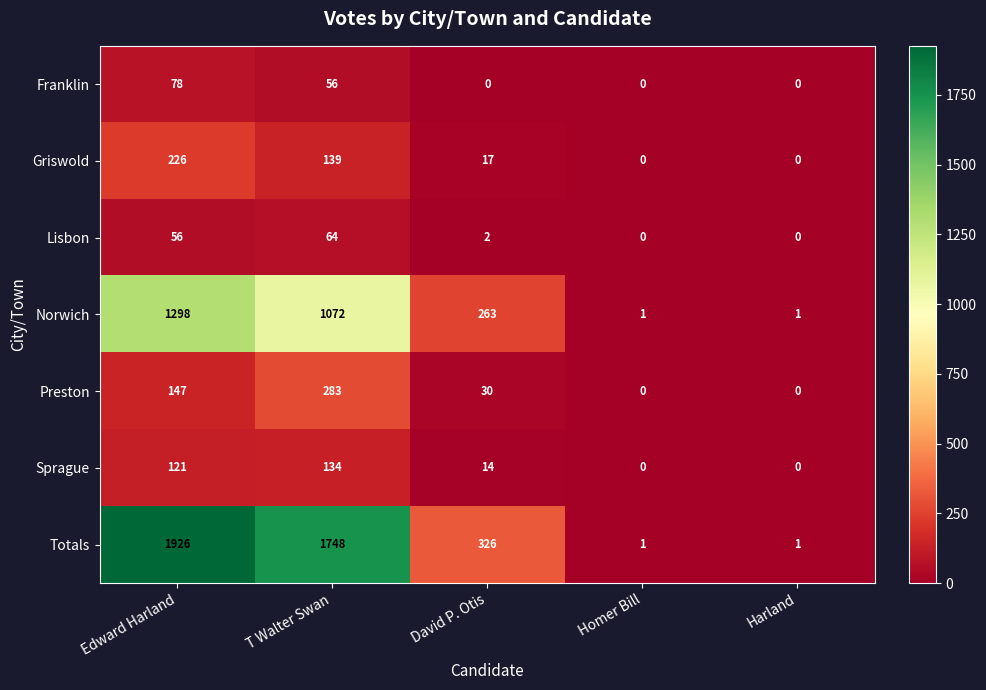

At which category is the sum across all series the highest?

Edward Harland